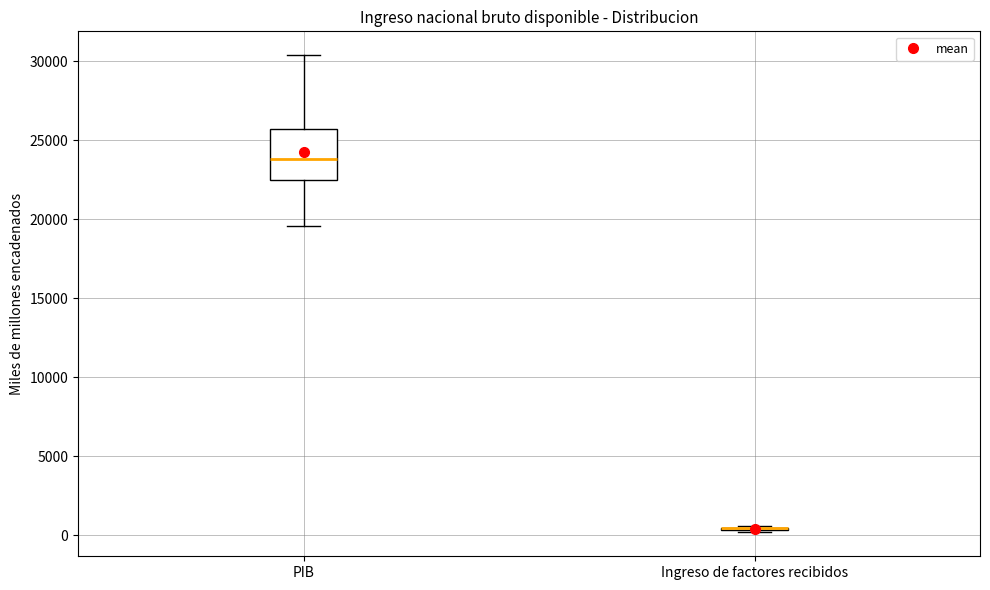

Reading left to right, read every box against the y-axis: the position of its median line, the range the box covers, and the ends of its whiskers. The values are not printed on the chart, so give them approximately, as read against the axis.

PIB: median 24000, box 22500 to 25500, whiskers 19500 to 30500
Ingreso de factores recibidos: box collapsed to a line at 500, whiskers 0 to 500